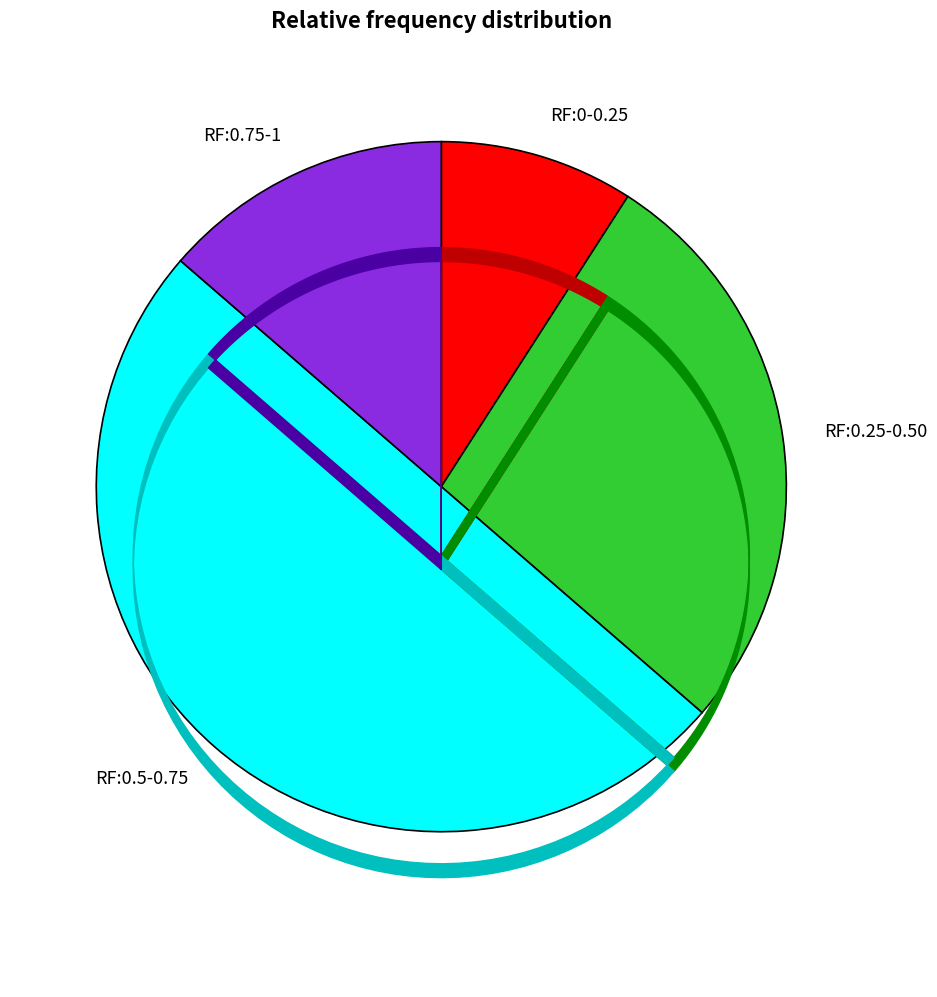

Do RF:0-0.25 and RF:0.5-0.75 together represent more than half of the pie?

Yes